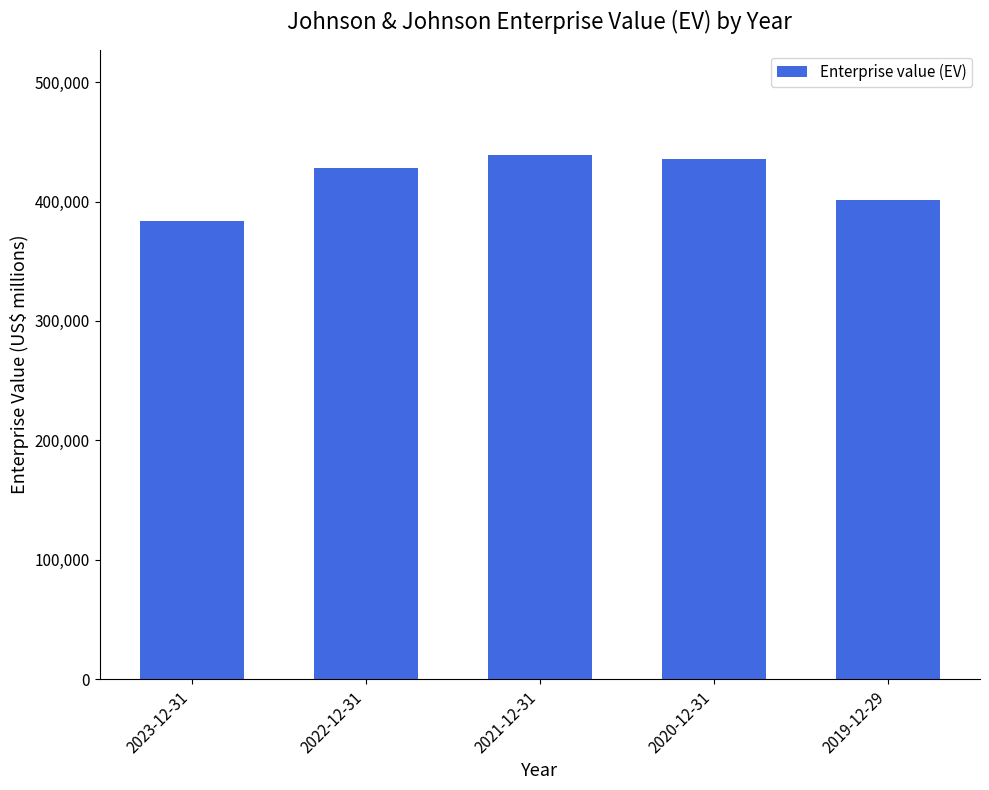

What is the maximum value shown in the chart?

439101